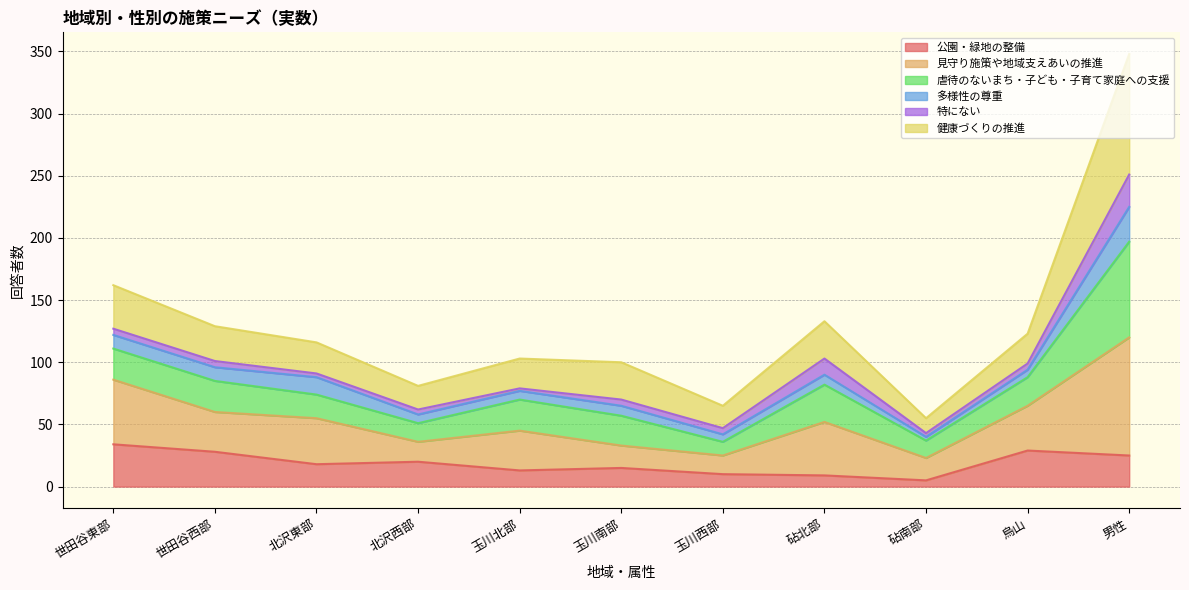

Is it true that 公園・緑地の整備 equals 34 at 世田谷東部?

True